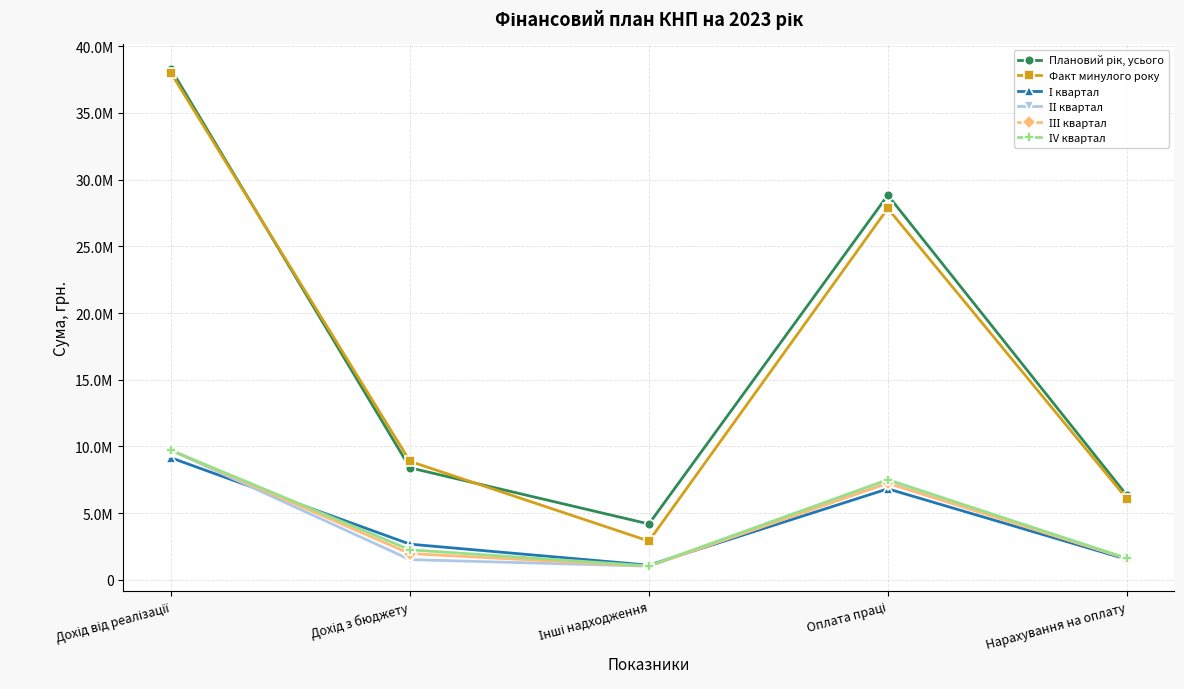

What is the minimum value for І квартал?

1095940.0